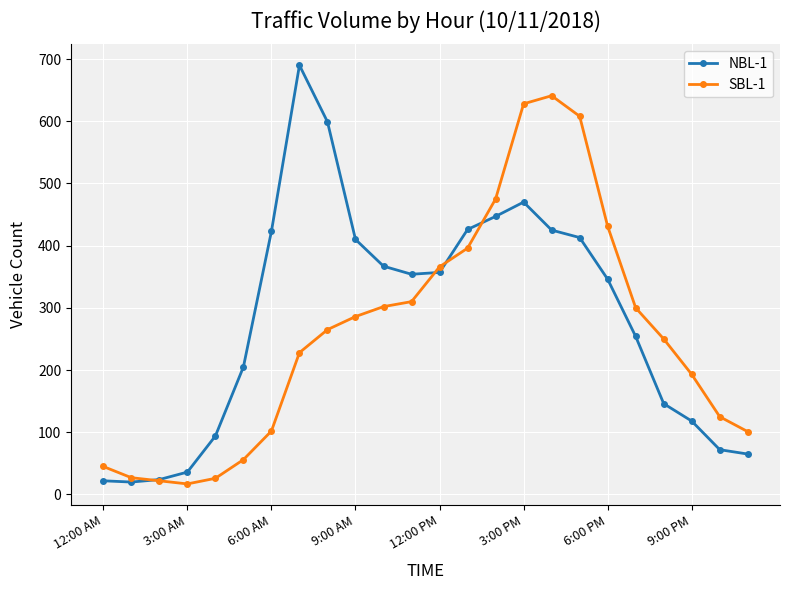

What is the minimum value shown in the chart?

17